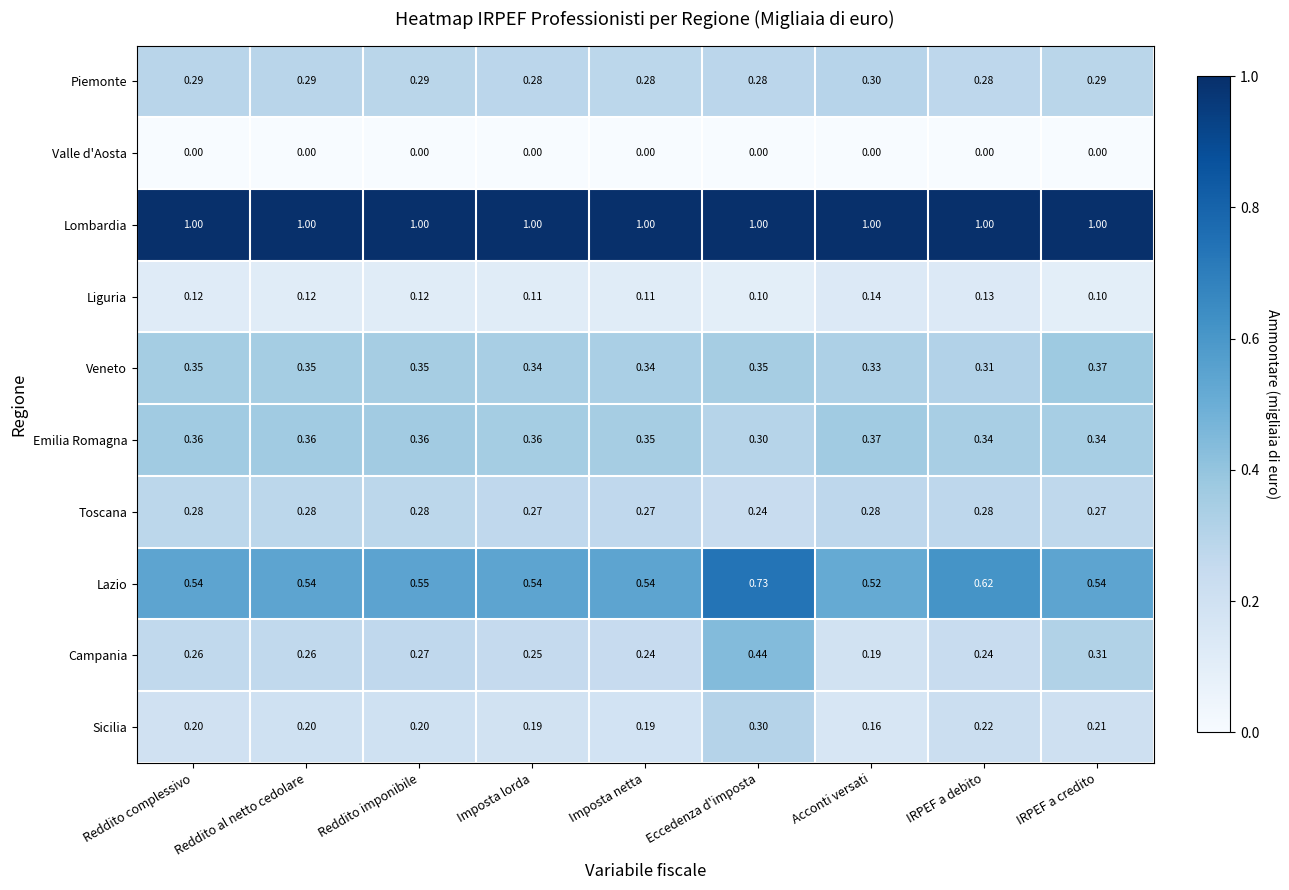

Between IRPEF a debito and IRPEF a credito, which series saw the biggest shift?

Lazio